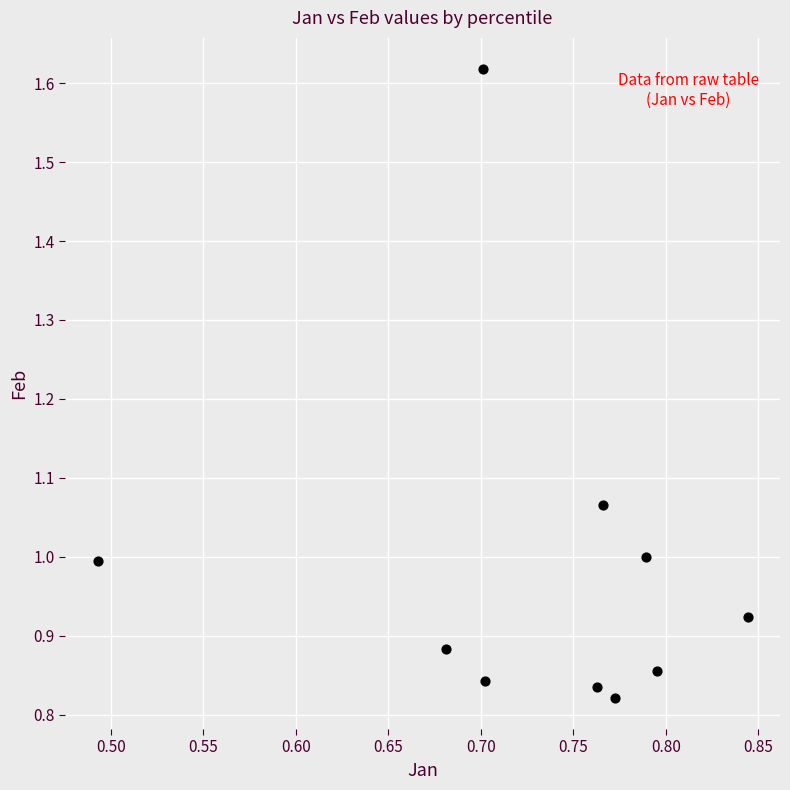

What is the average X value?

0.7